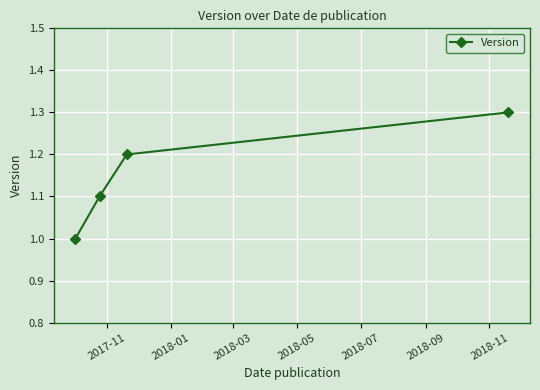

True or false: there are more than 1 points higher than both neighbors.

False